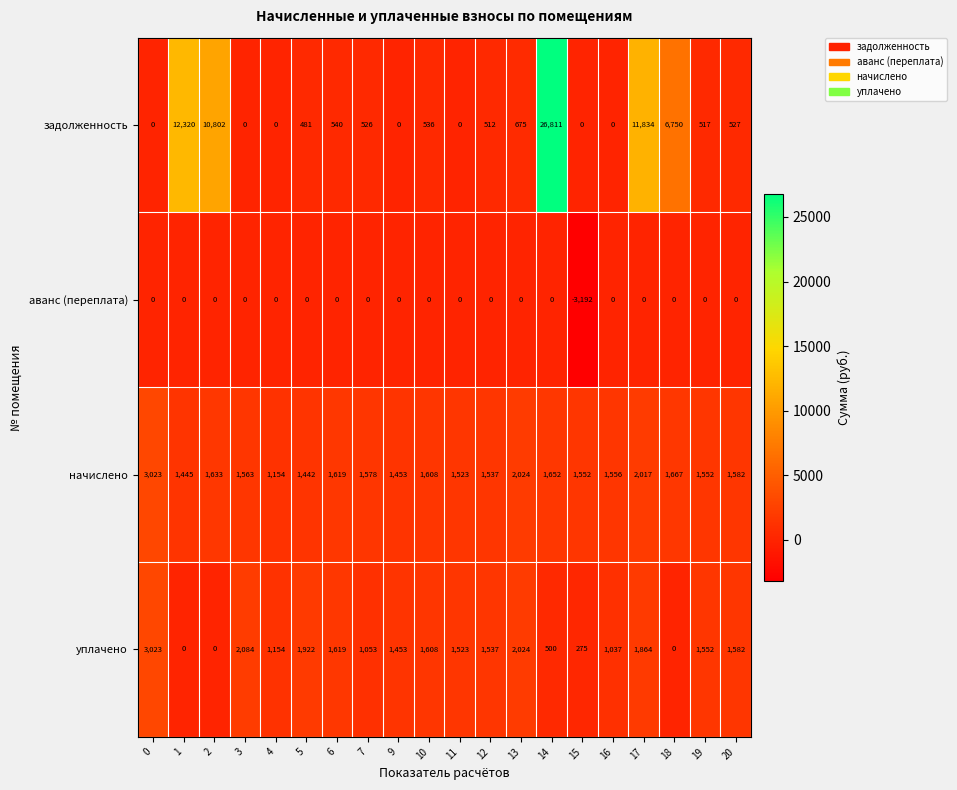

At 5, list the series in order from largest to smallest.

уплачено, начислено, задолженность, аванс (переплата)